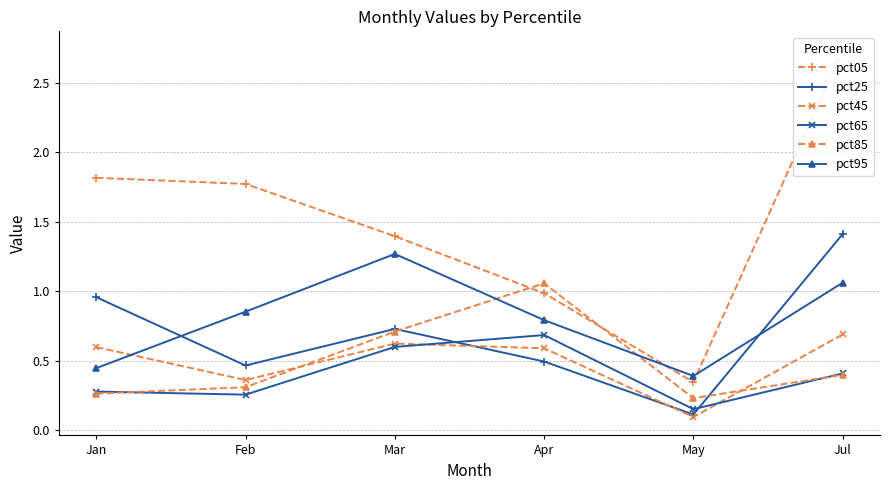

True or false: pct65 and pct05 cross at least once.

False